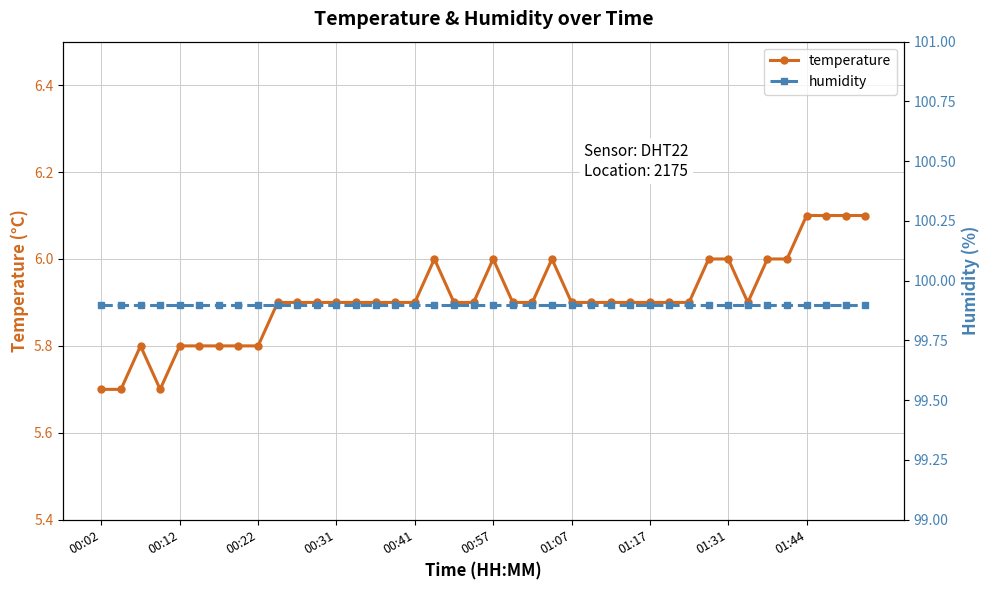

Which category has the highest value across all series?

00:02